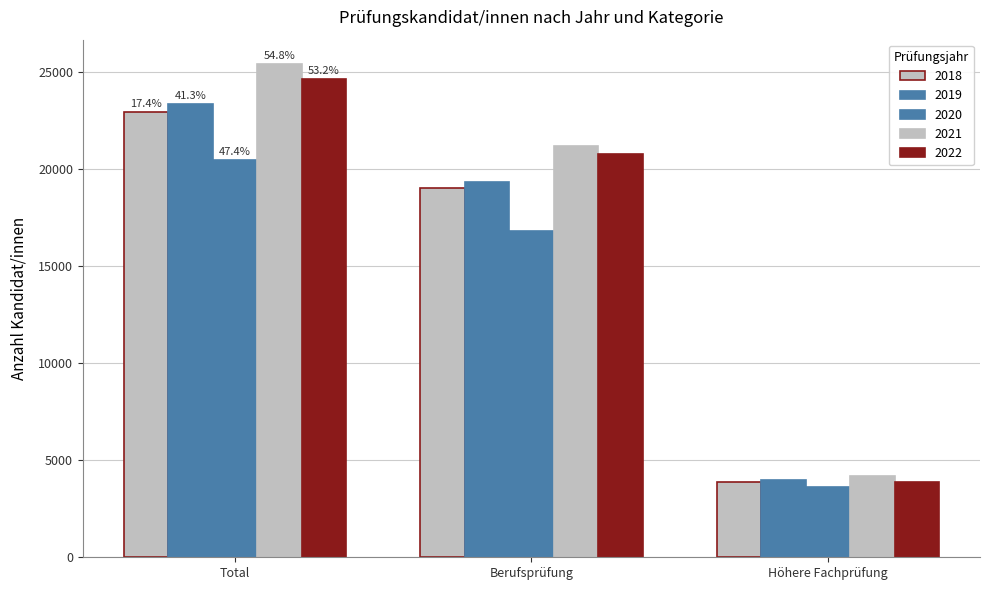

What is the smallest value displayed?

3618